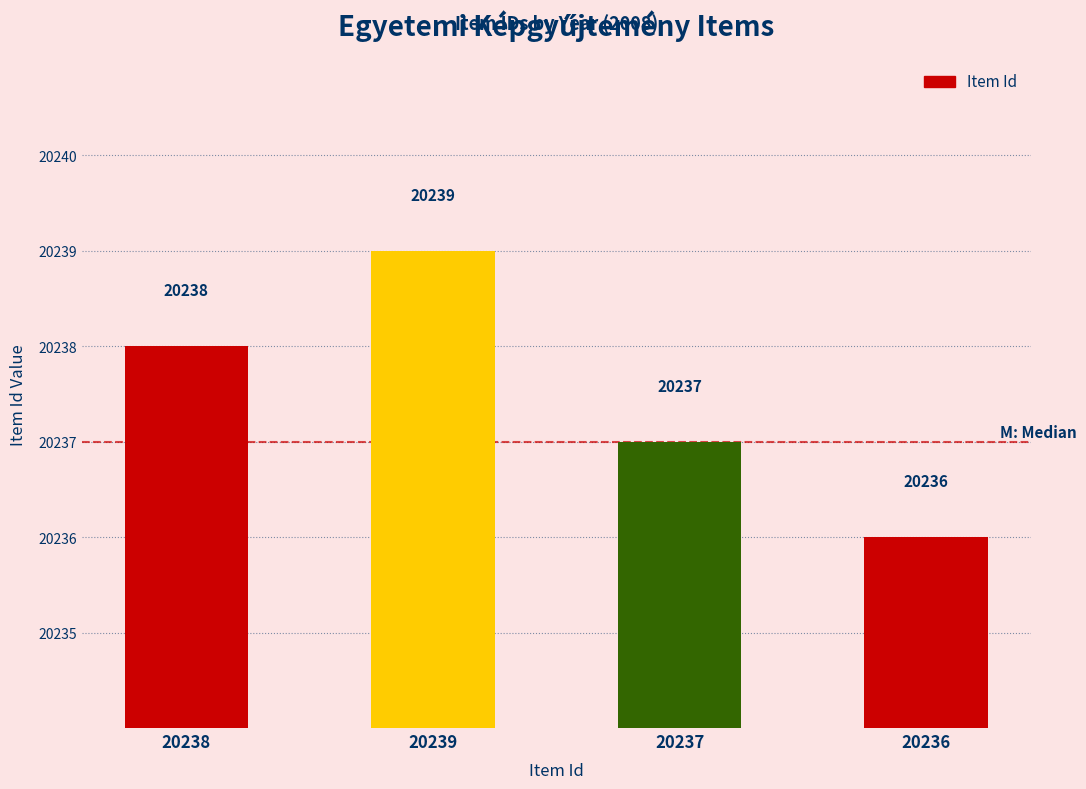

Rank the categories by value from highest to lowest.

20239, 20238, 20237, 20236